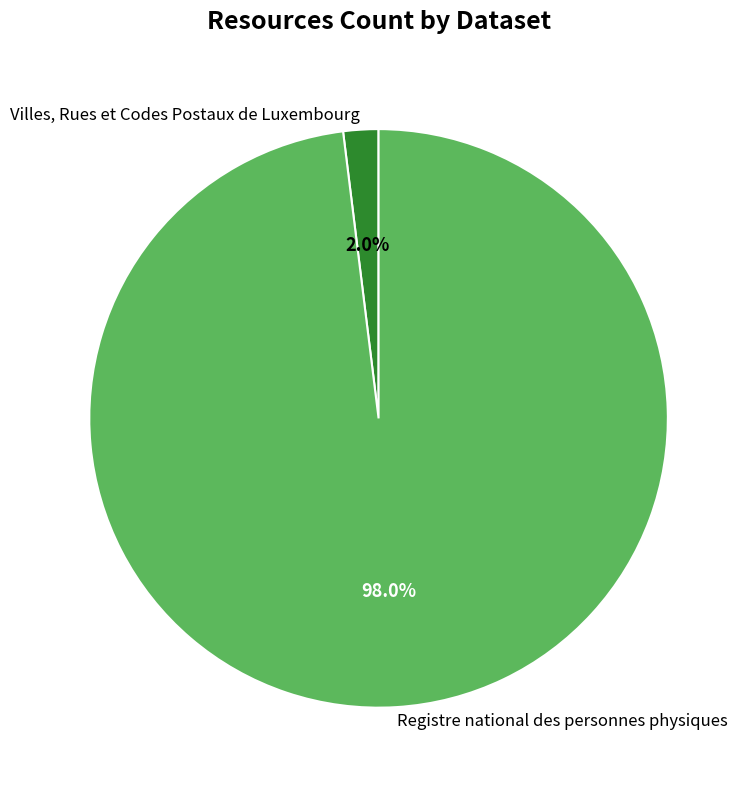

Do Registre national des personnes physiques and Villes, Rues et Codes Postaux de Luxembourg together represent more than half of the pie?

Yes